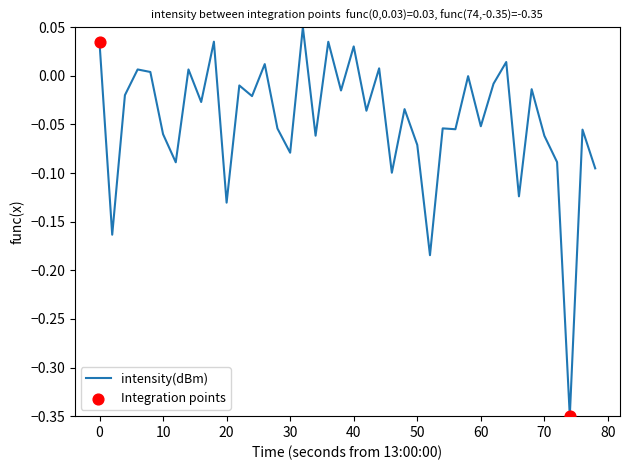

What is the difference between the maximum and minimum values?

0.4